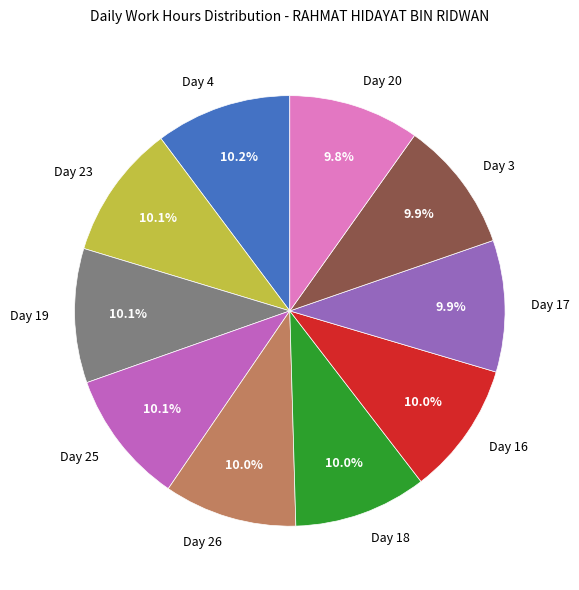

Count the number of slices in the pie.

10